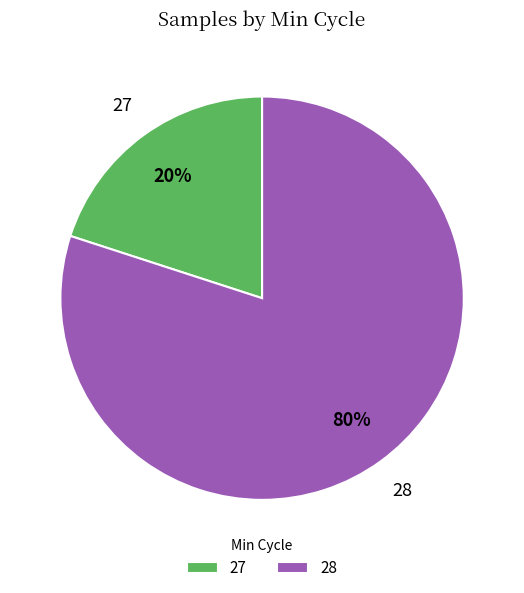

Which category has the biggest portion of the pie?

28